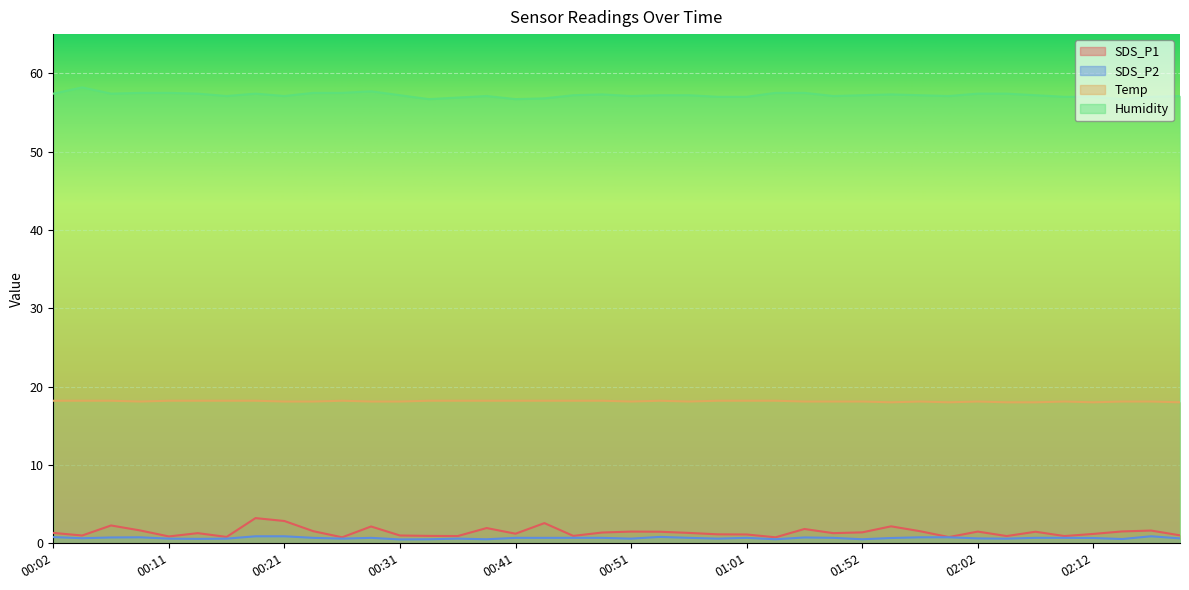

Between 00:34 and 00:36, which series saw the biggest shift?

Humidity